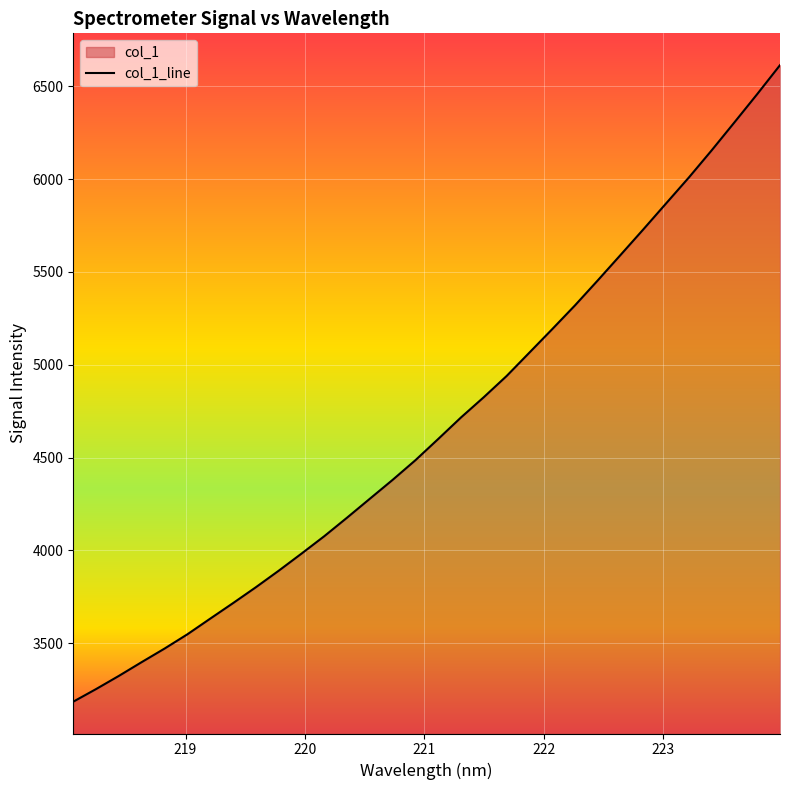

What is the difference between the second highest and minimum values?

3272.6